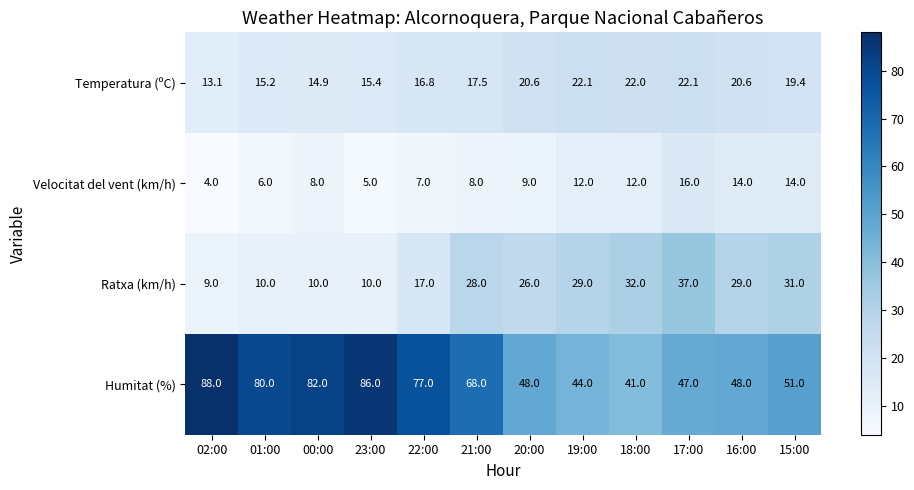

Which series has the largest total across all categories?

Humitat (%)